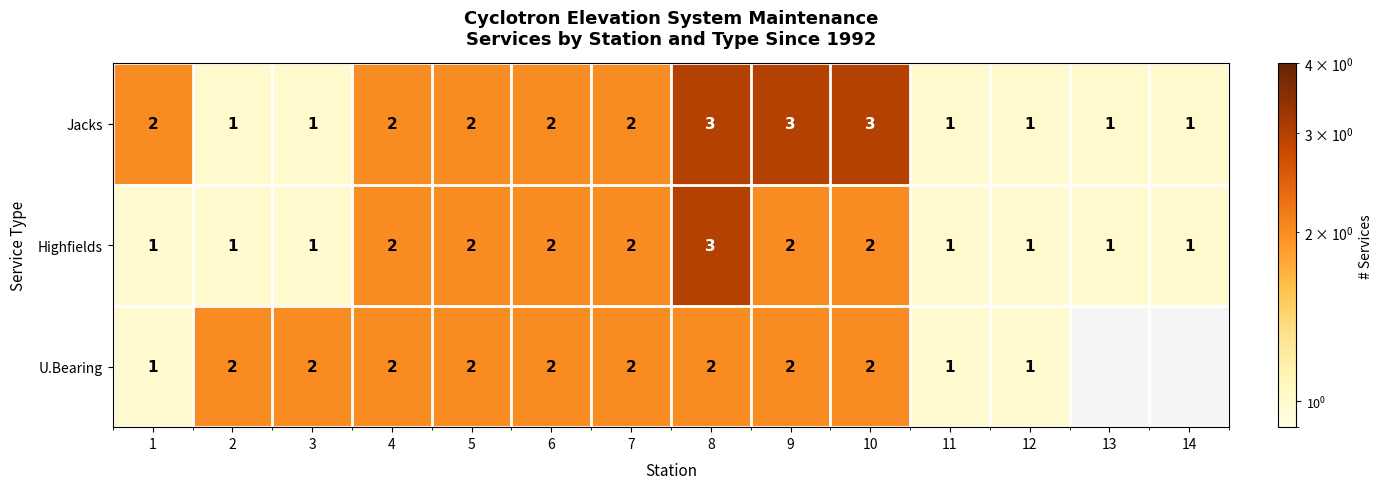

What is the total value across all series at 3?

4